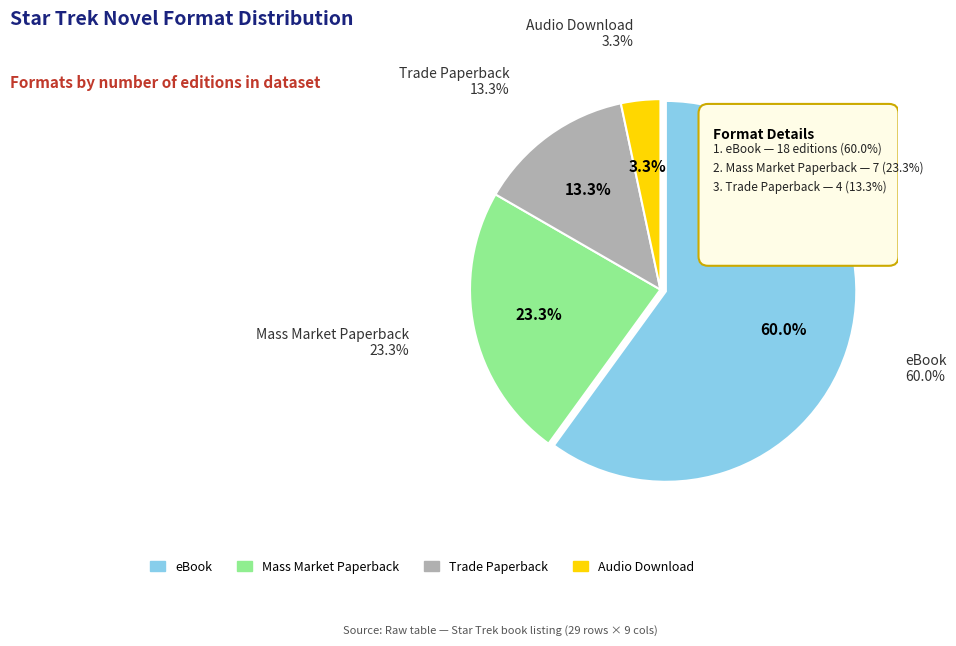

Between Trade Paperback and Mass Market Paperback, which is larger?

Mass Market Paperback